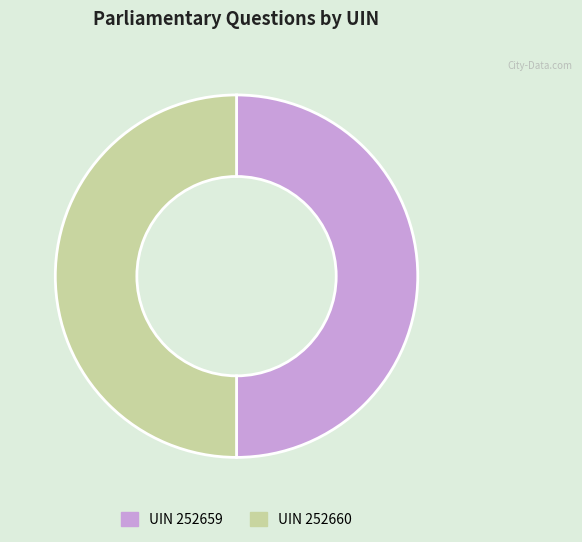

Count the number of slices in the pie.

2